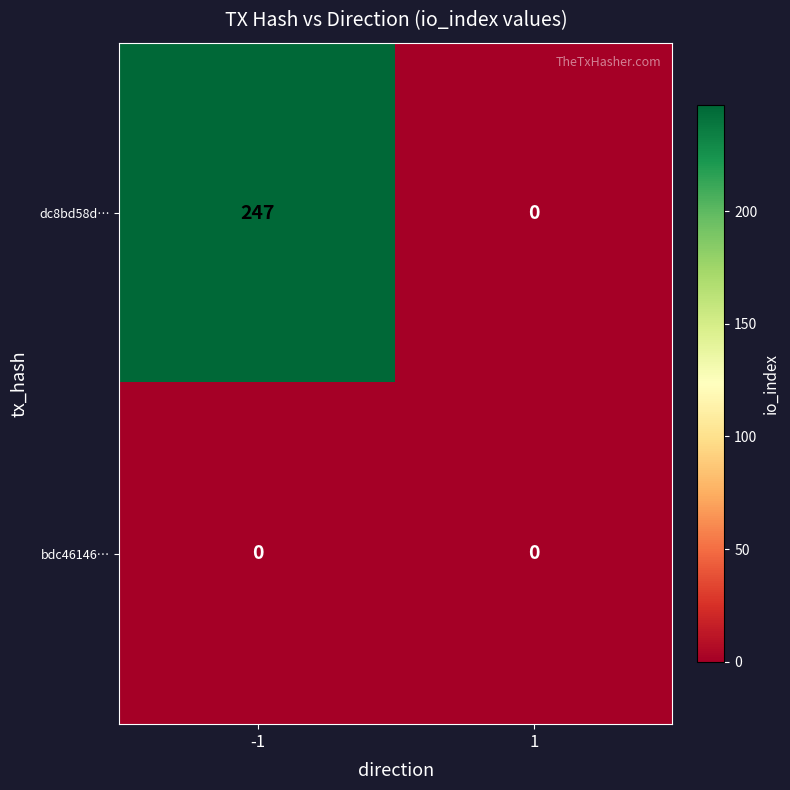

Which series has the largest total across all categories?

dc8bd58d…